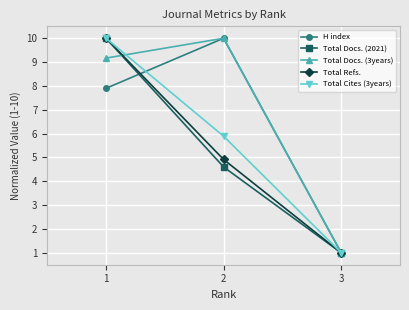

What is the minimum value for Total Docs. (2021)?

1.0